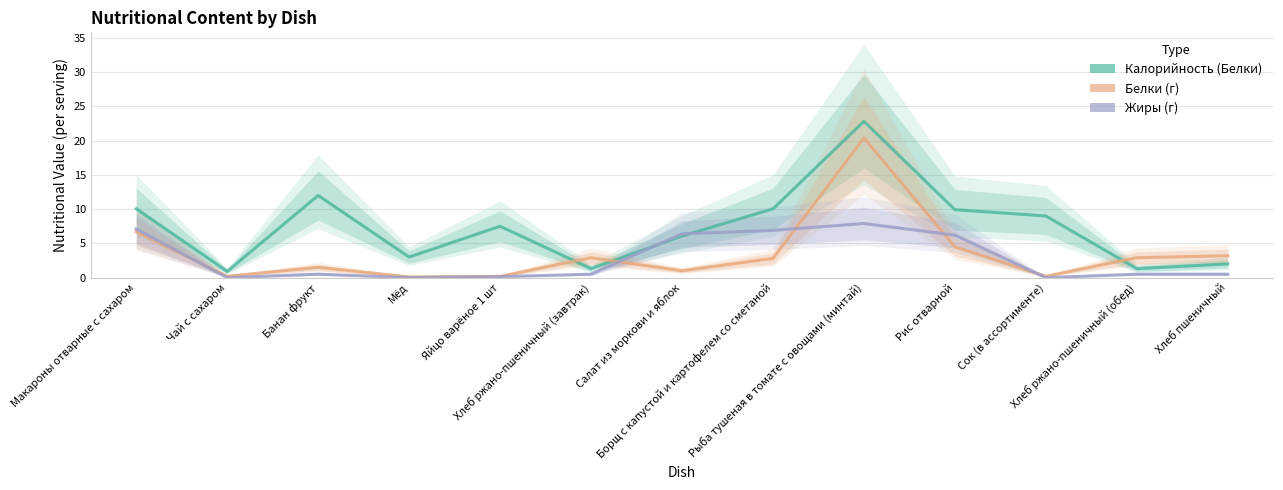

List the labels in order of Жиры value, smallest first.

Чай с сахаром, Мёд, Сок (в ассортименте), Яйцо варёное 1 шт, Банан фрукт, Хлеб ржано-пшеничный (завтрак), Хлеб ржано-пшеничный (обед), Хлеб пшеничный, Рис отварной, Салат из моркови и яблок, Борщ с капустой и картофелем со сметаной, Макароны отварные с сахаром, Рыба тушеная в томате с овощами (минтай)